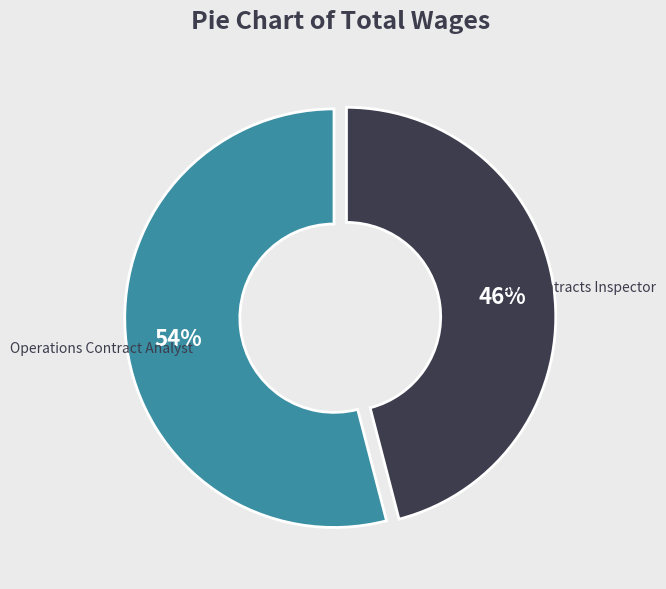

How many slices are in this pie chart?

2